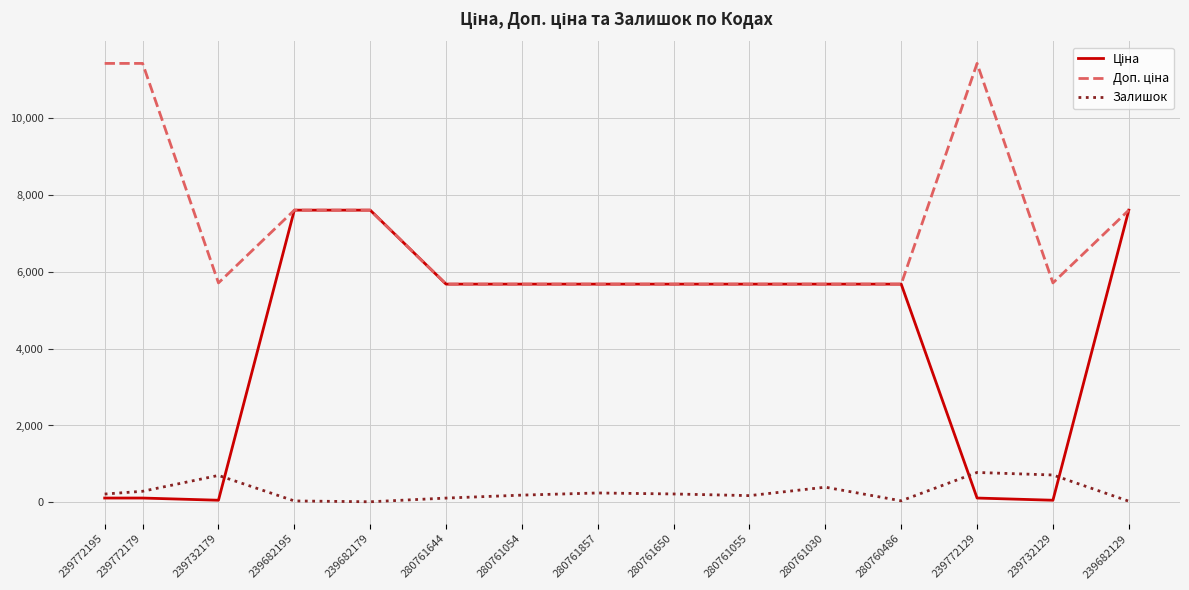

What is the greatest value displayed?

11410.0